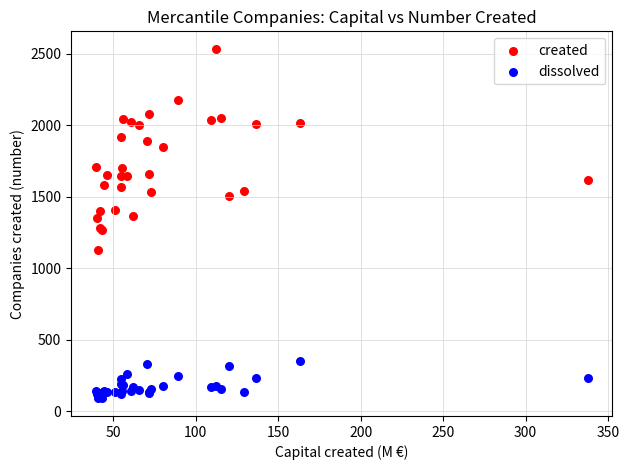

Which series has the largest Y range (max minus min)?

created